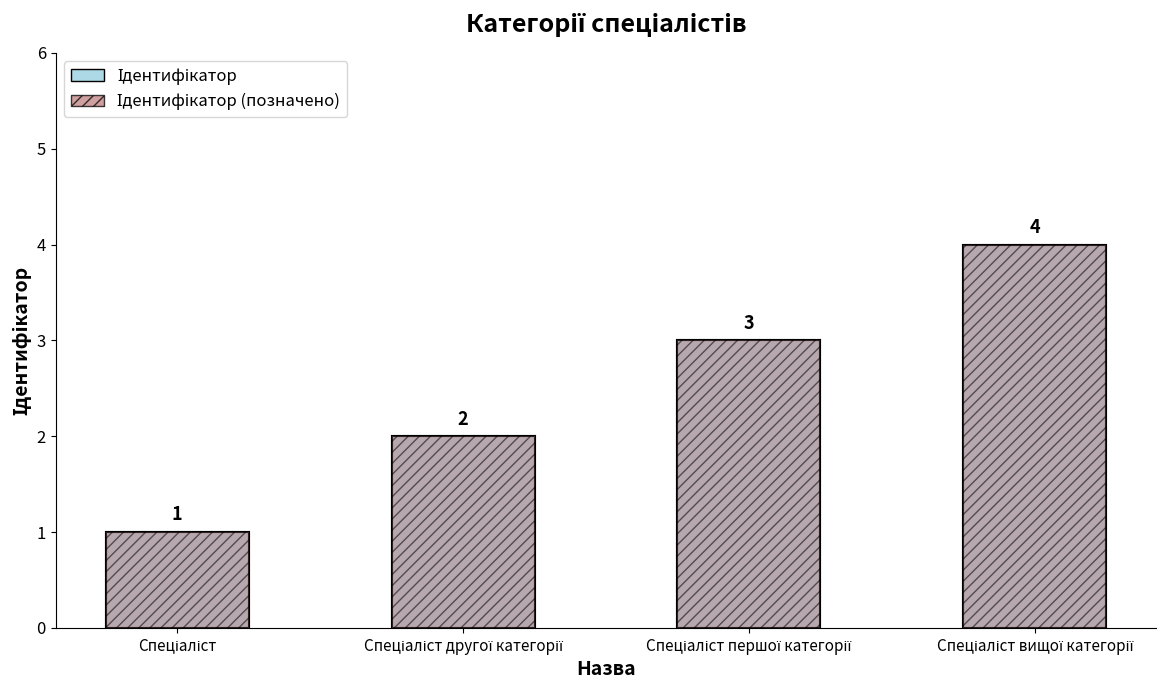

What is the label of the 2nd bar from the left?

Спеціаліст другої категорії